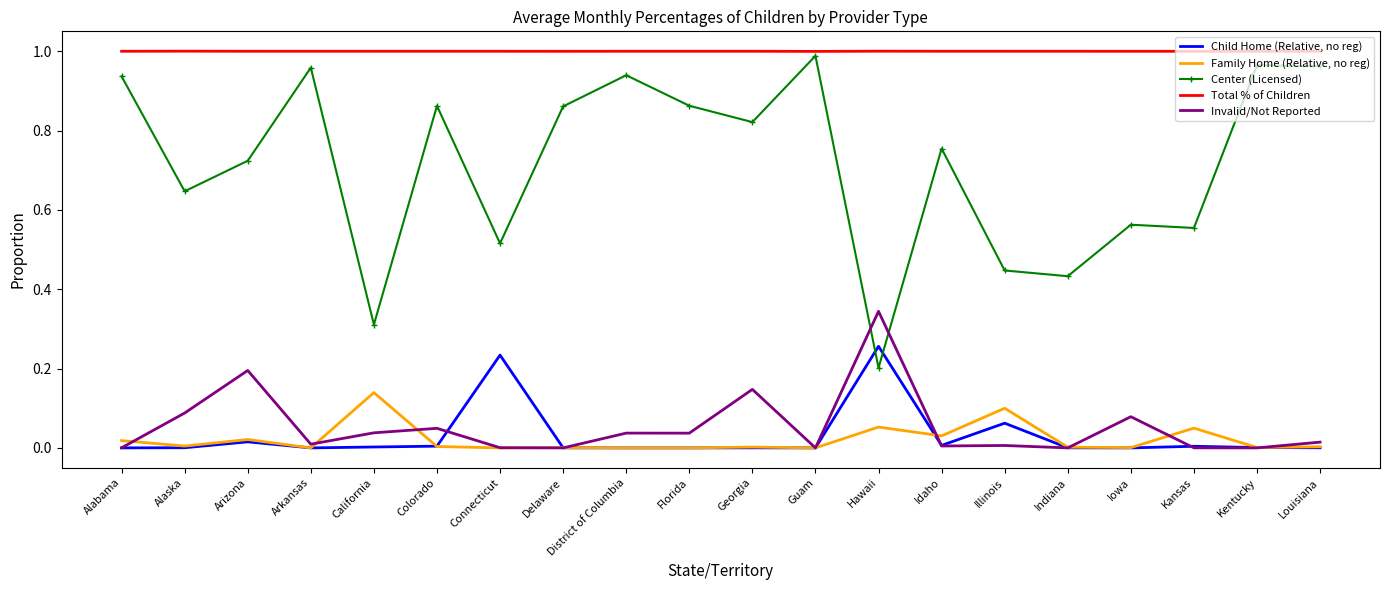

What are all the series names shown in the legend?

Child Home (Relative, no reg), Family Home (Relative, no reg), Center (Licensed), Total % of Children, Invalid/Not Reported